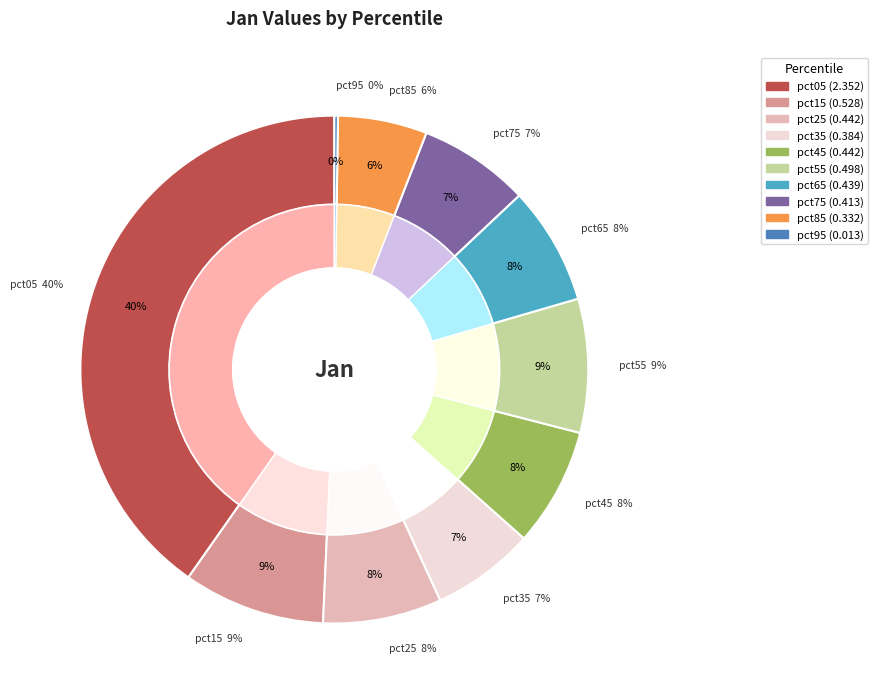

Do pct95 and pct15 together represent more than half of the pie?

No